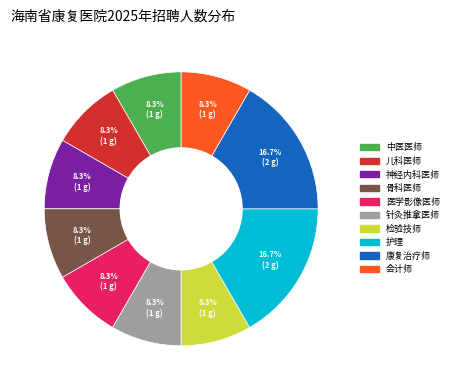

What percentage is the 会计师 slice, to the nearest percent?

8%